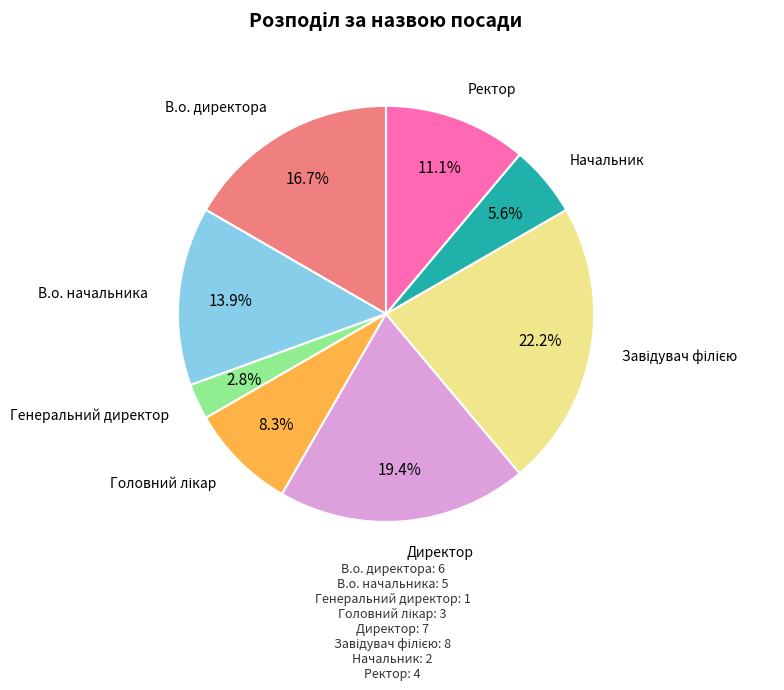

How many segments does this pie chart have?

8